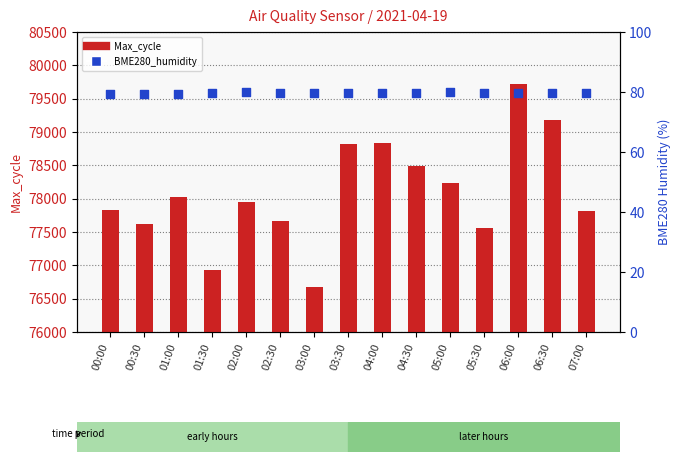

Which series has the largest total across all categories?

Max_cycle